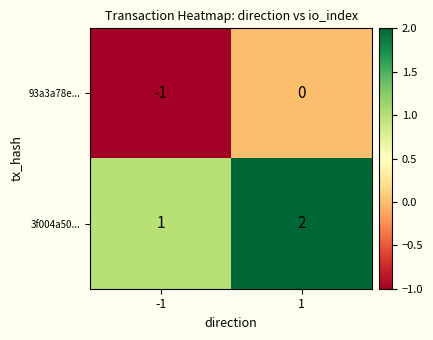

The value of 93a3a78e... at 1 is -1. True or false?

False